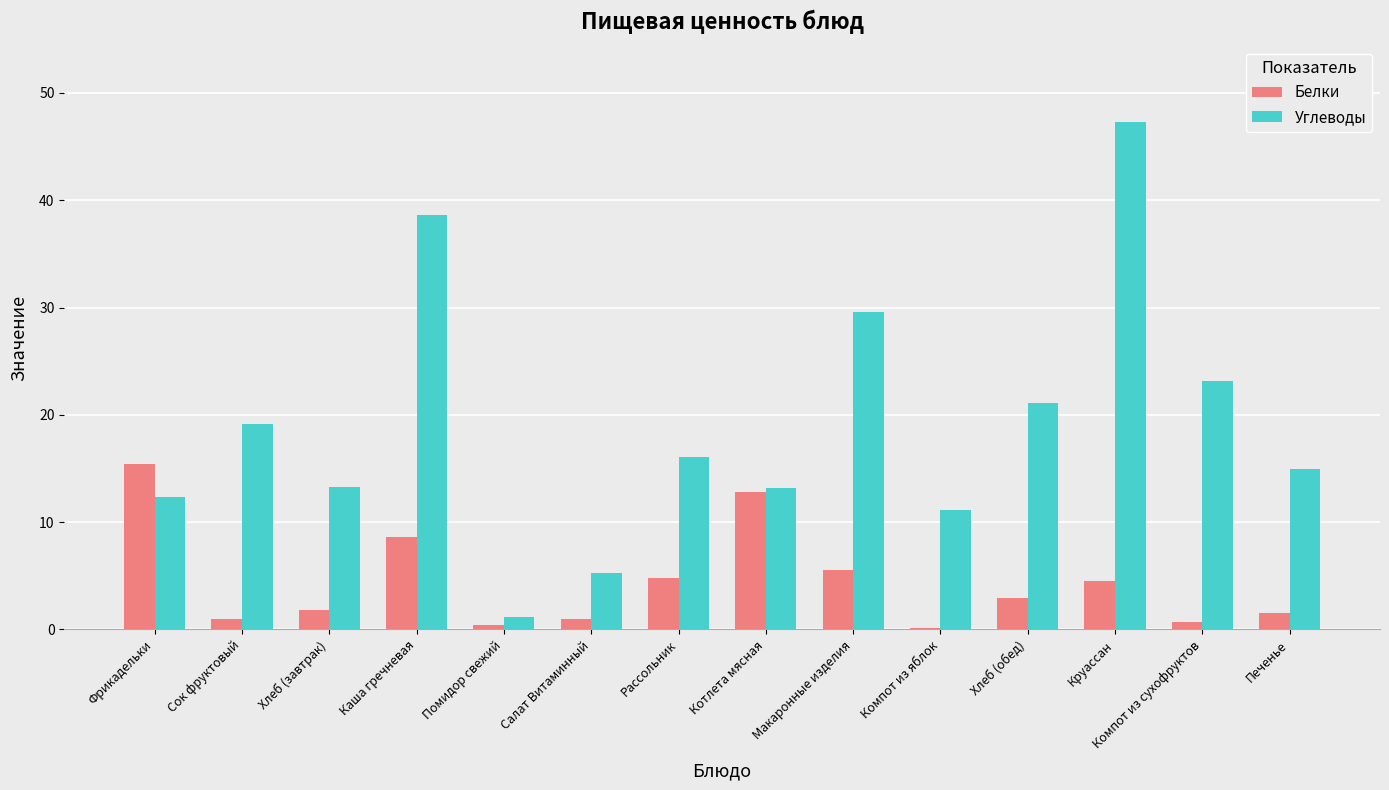

What is the sum of all Белки values?

61.0